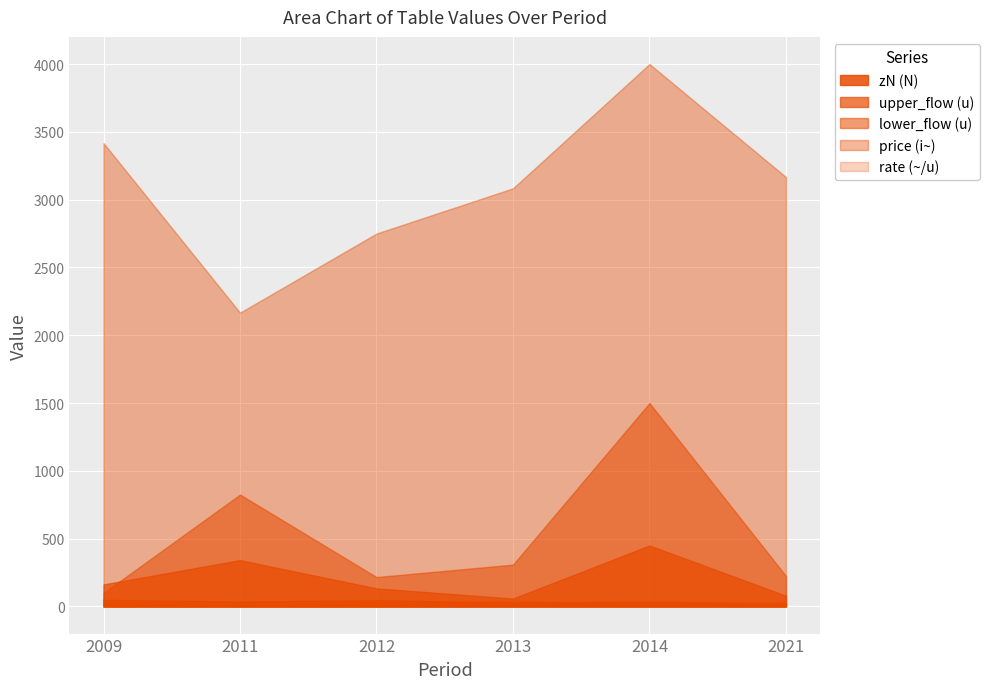

What is the sum of the rate (~/u) values at 2013 and 2009?

73.9